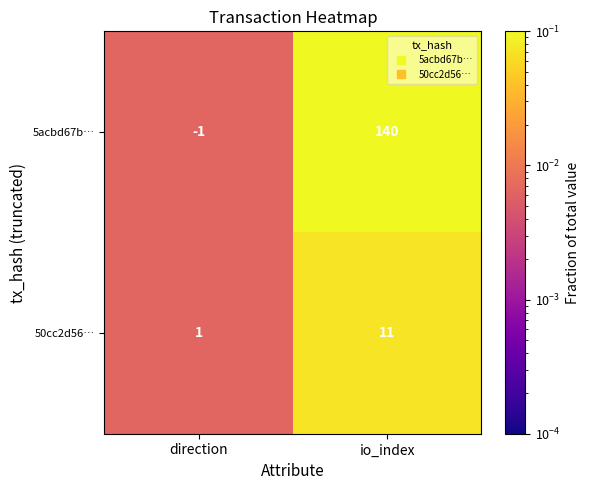

At how many categories does at least one series exceed 0?

2